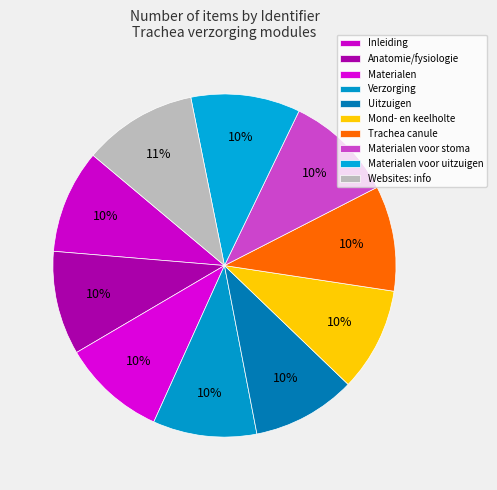

Which category has the biggest portion of the pie?

Websites: info